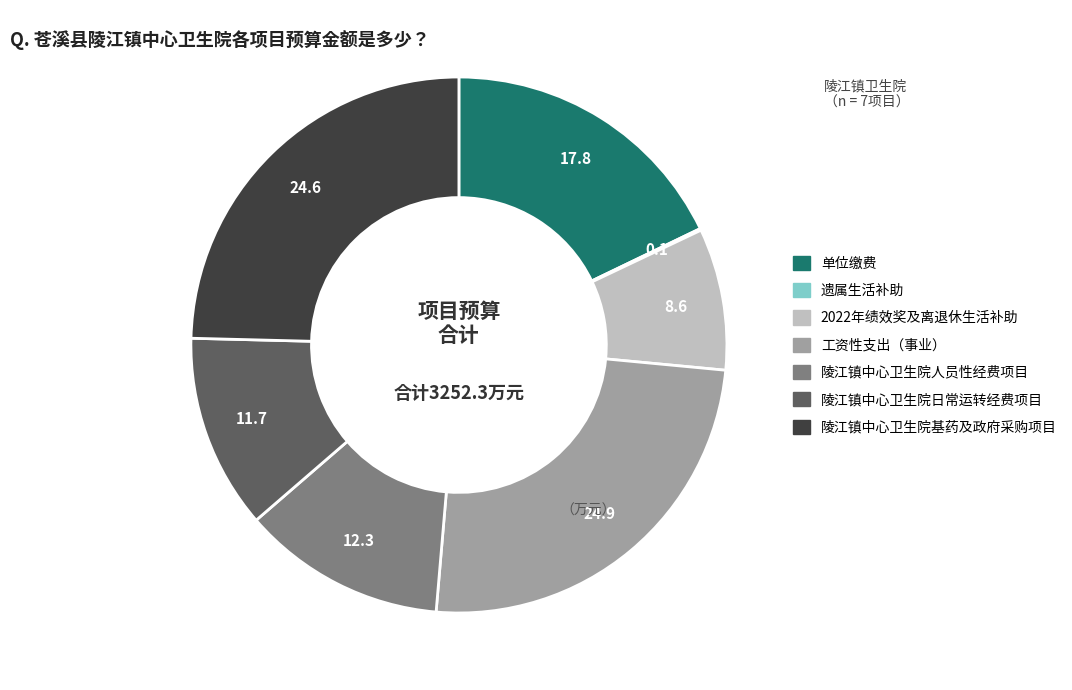

Does 2022年绩效奖及离退休生活补助 represent more than half of the total?

No